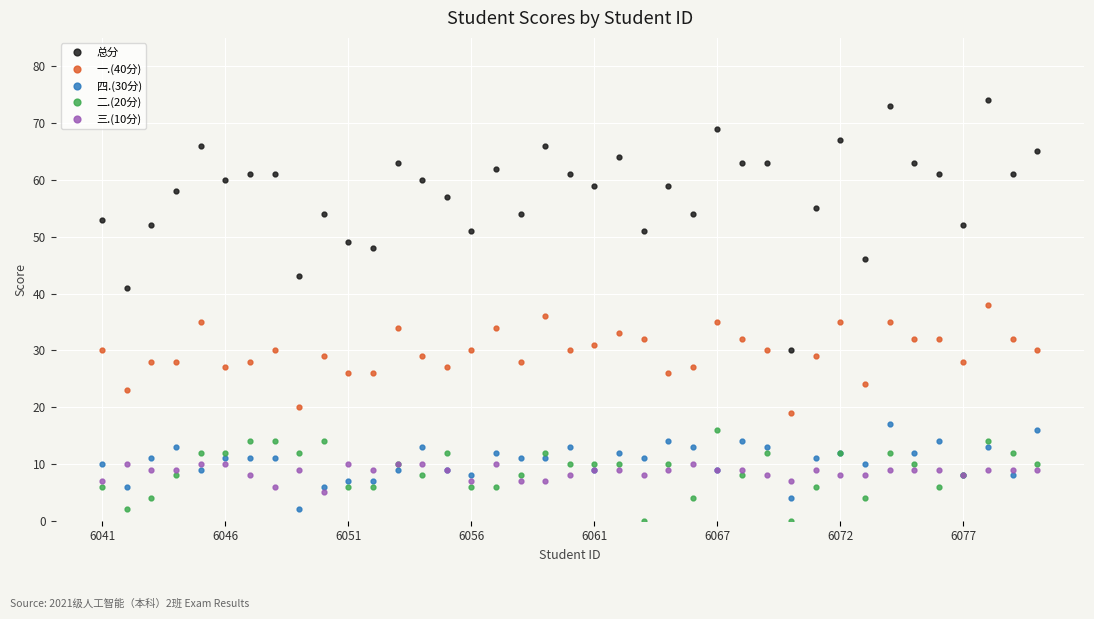

Does the chart have visible grid lines?

Yes